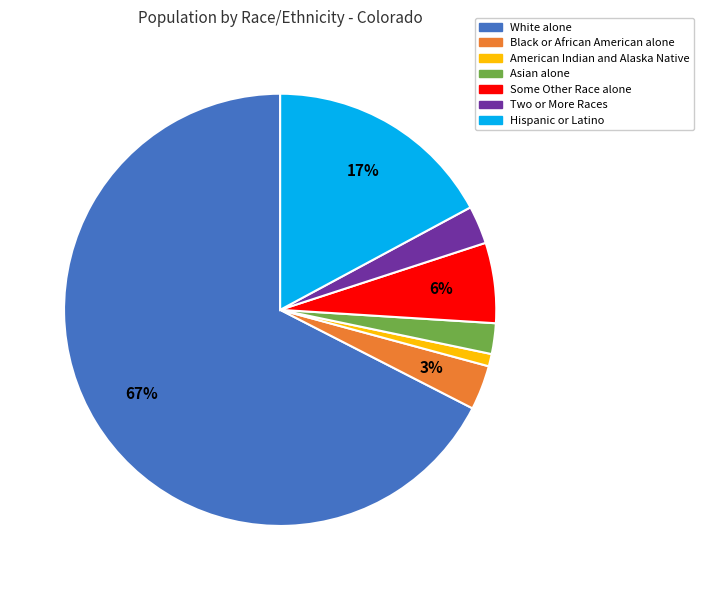

Between Asian alone and Black or African American alone, which is larger?

Black or African American alone